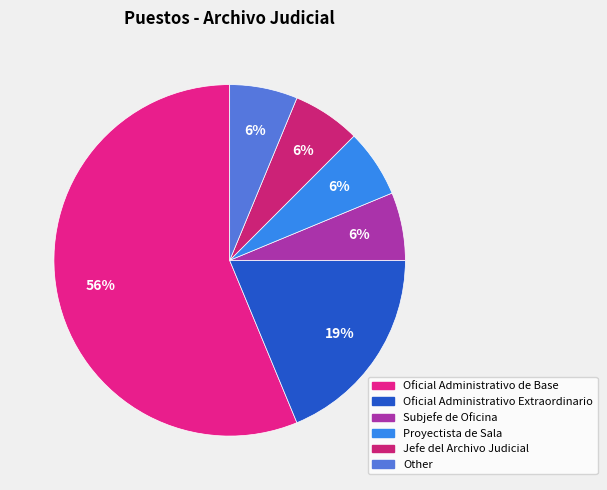

True or false: Proyectista de Sala accounts for 1% of the total.

False